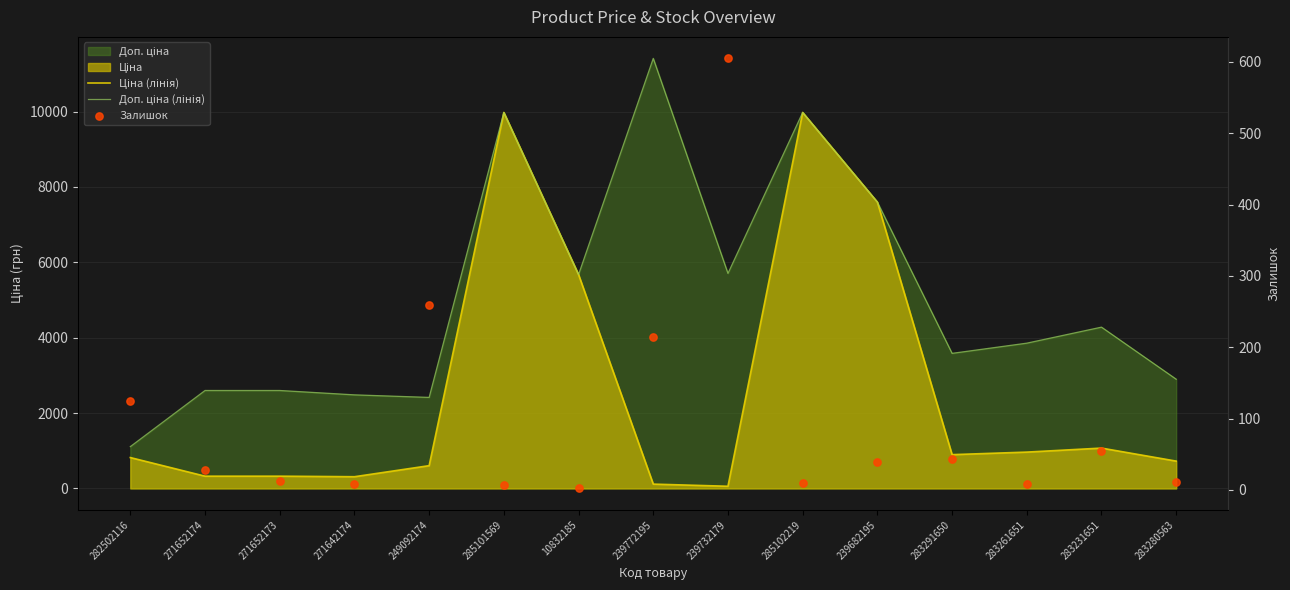

Which series has the largest Y range (max minus min)?

Доп. ціна (лінія)